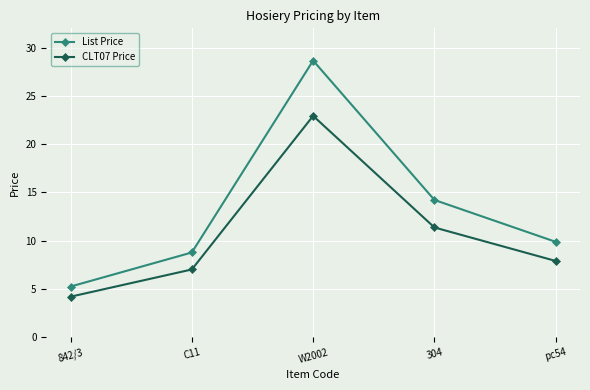

What is the difference between the maximum and minimum values in the List Price series?

23.4